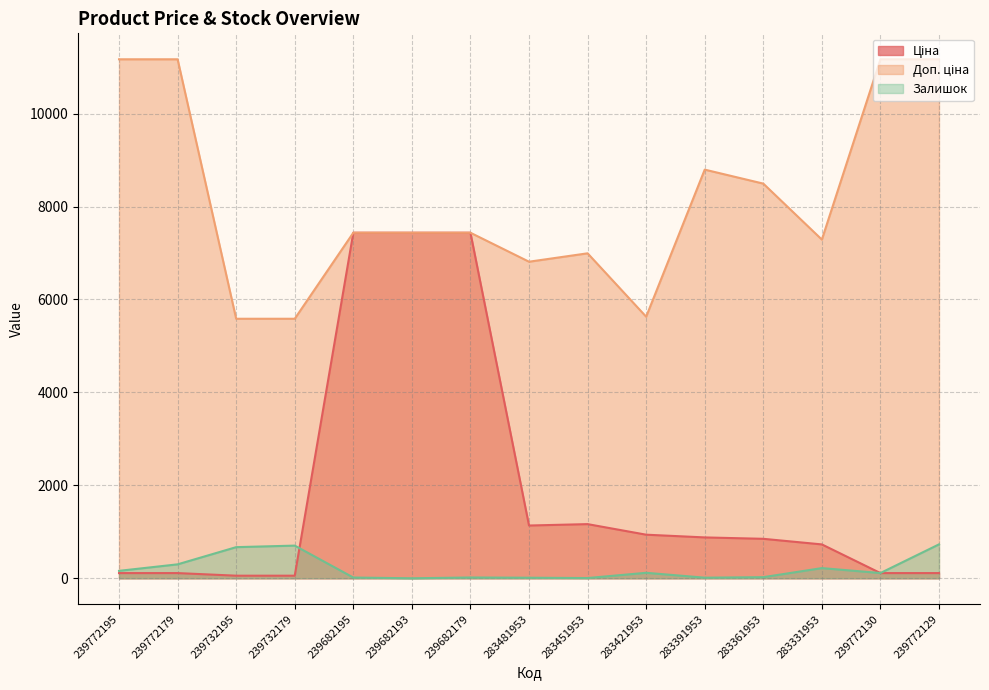

What are all the series names shown in the legend?

Ціна, Доп. ціна, Залишок